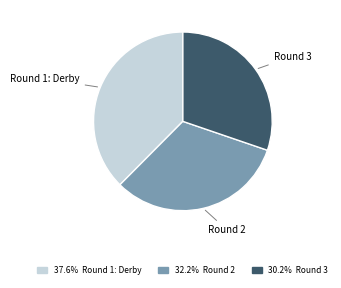

Approximately how many times larger is the value at Round 1: Derby compared to Round 3?

1.2